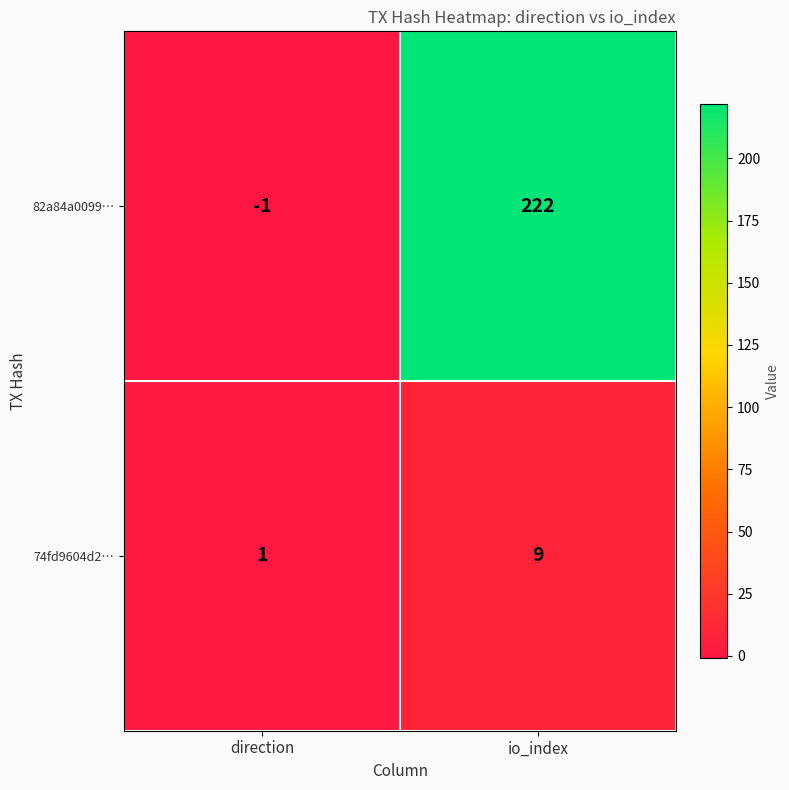

The 74fd9604d2… series shows 9 at io_index. True or false?

True